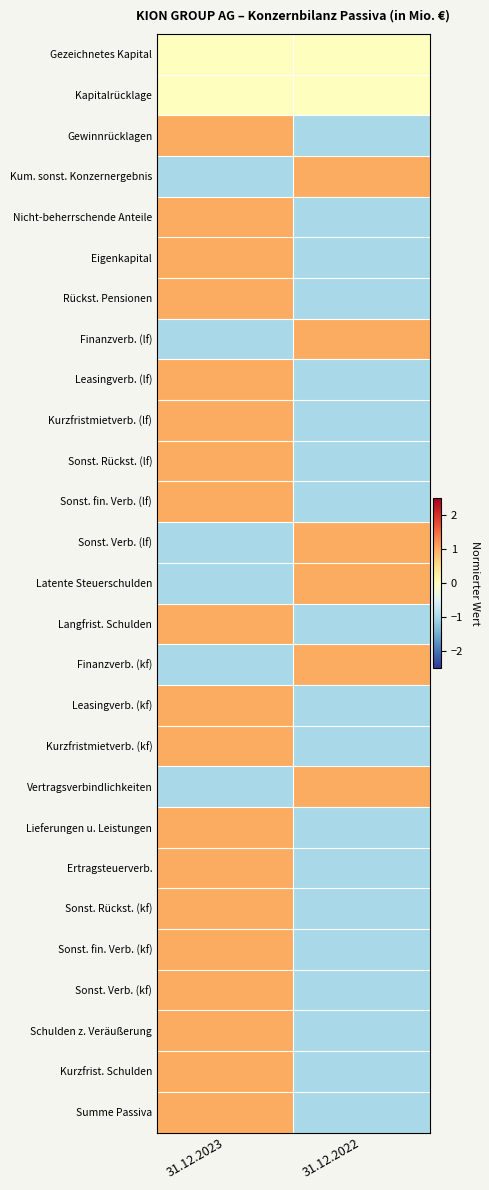

At how many categories does at least one series exceed 0?

2